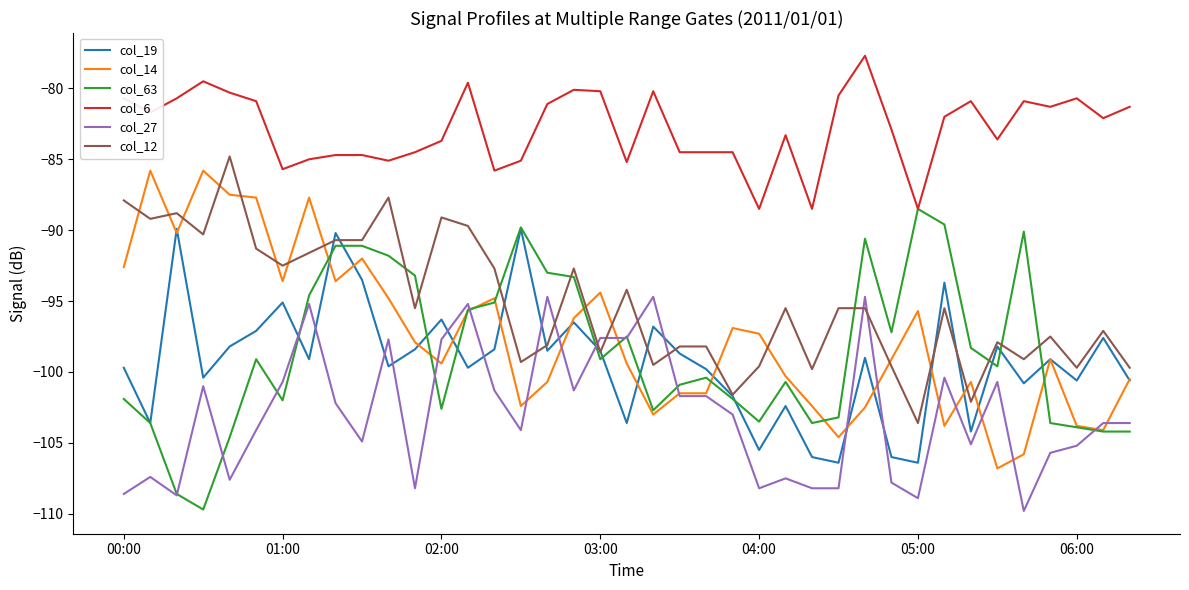

Which series has the largest total across all categories?

col_6